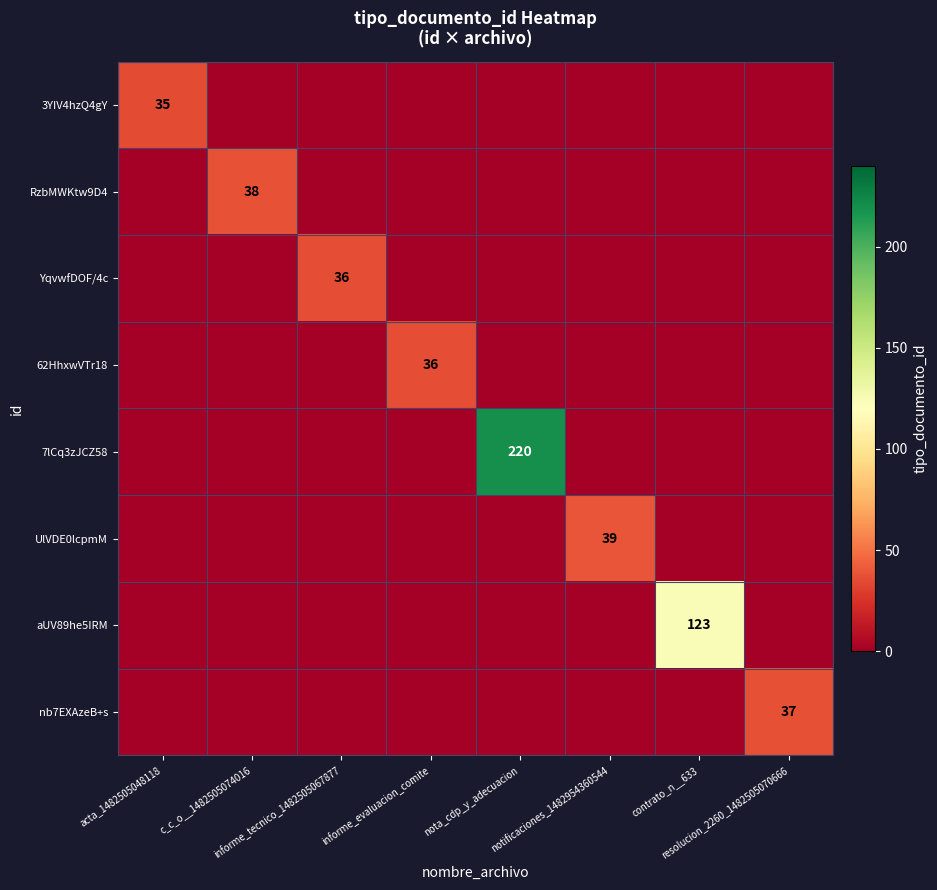

What is the maximum value for 62HhxwVTr18?

36